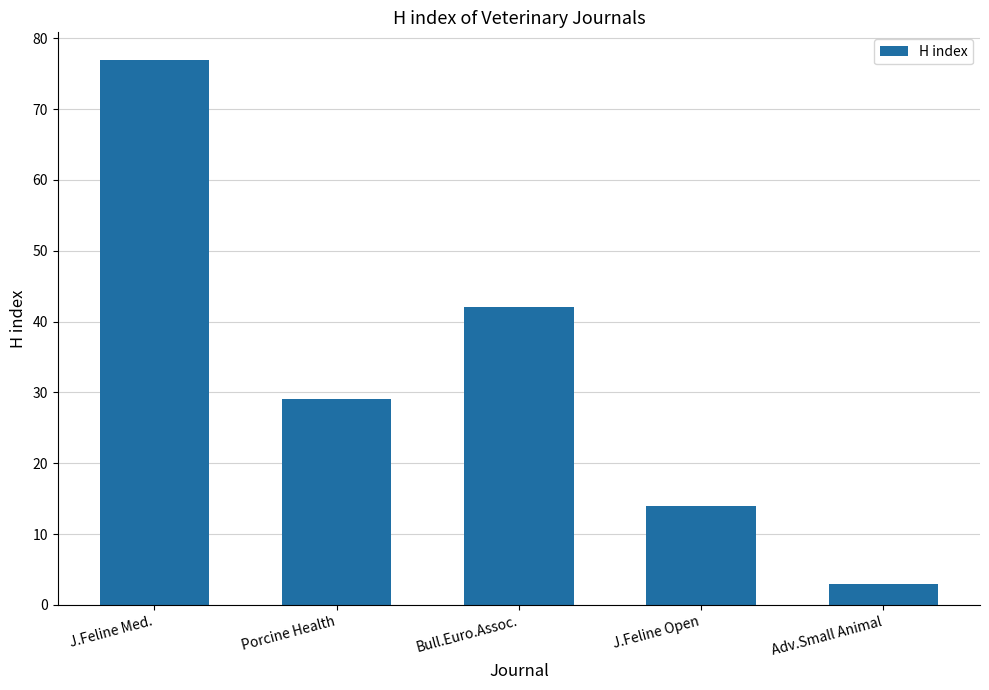

Count the values in the range 14 to 42.

3